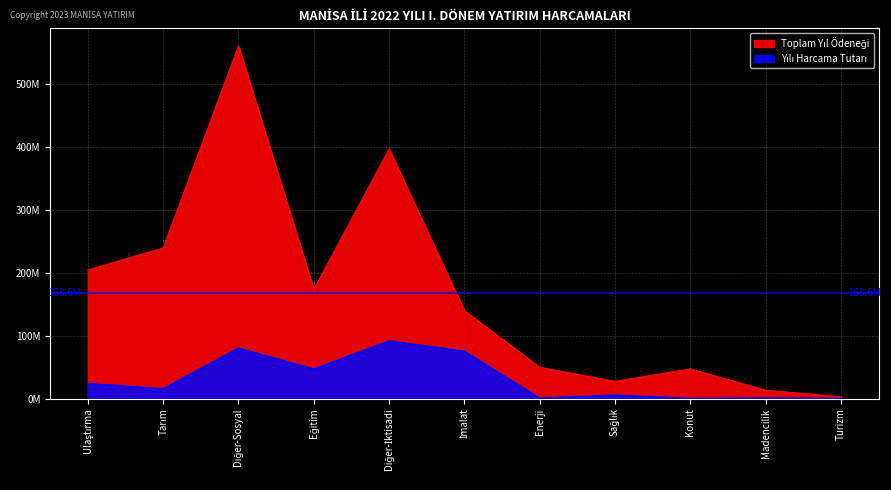

What position from the left is Ulaştırma?

1